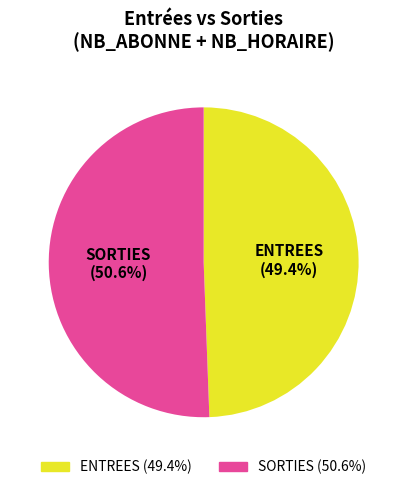

Rank the categories by value from highest to lowest.

SORTIES, ENTREES